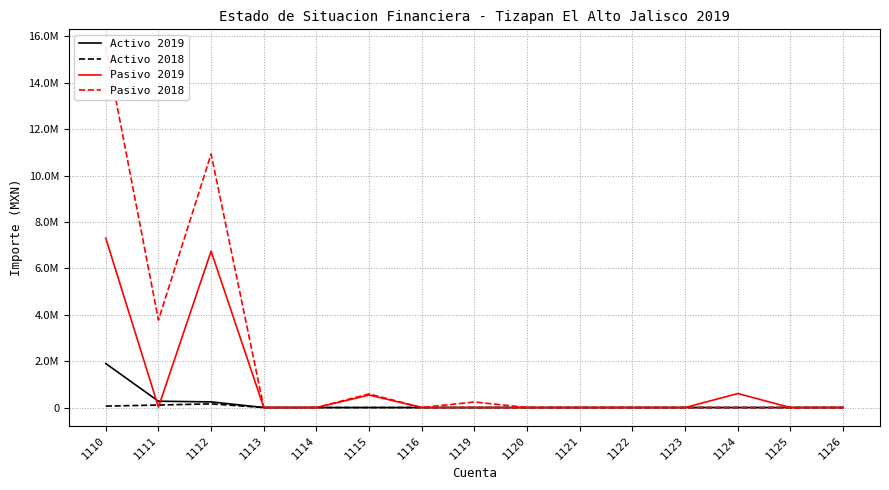

Does the chart have visible grid lines?

Yes